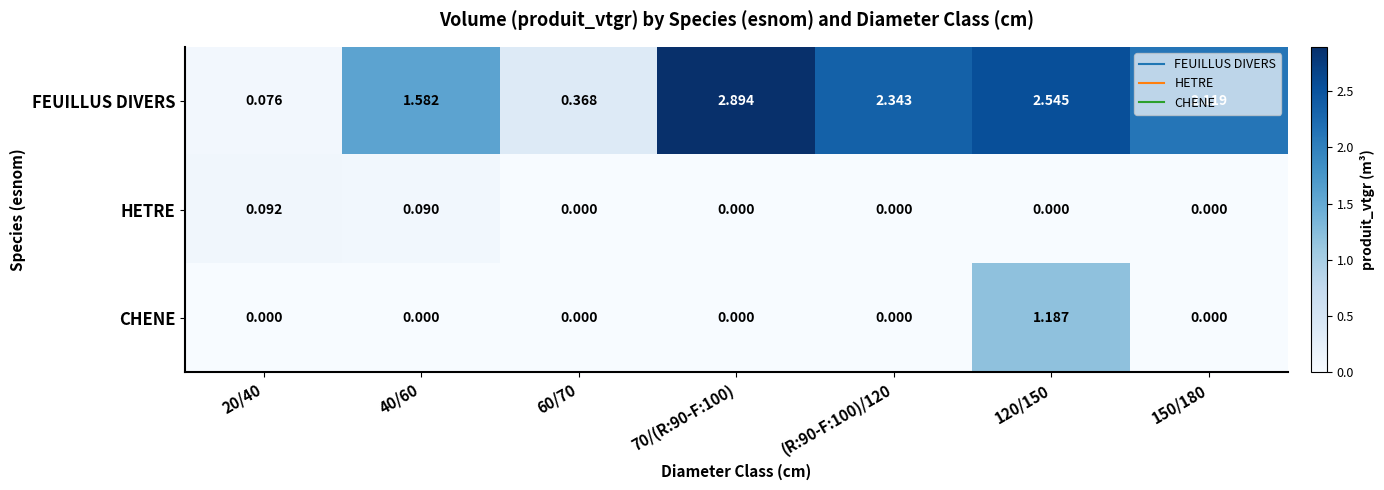

Which series has the largest range (max minus min)?

FEUILLUS DIVERS